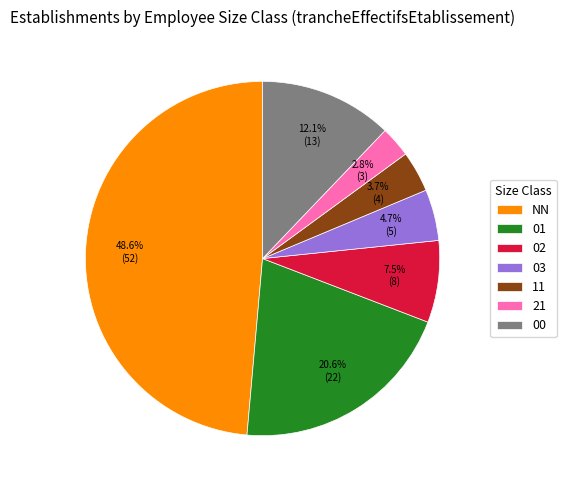

Is there any slice that represents more than half of the pie?

No